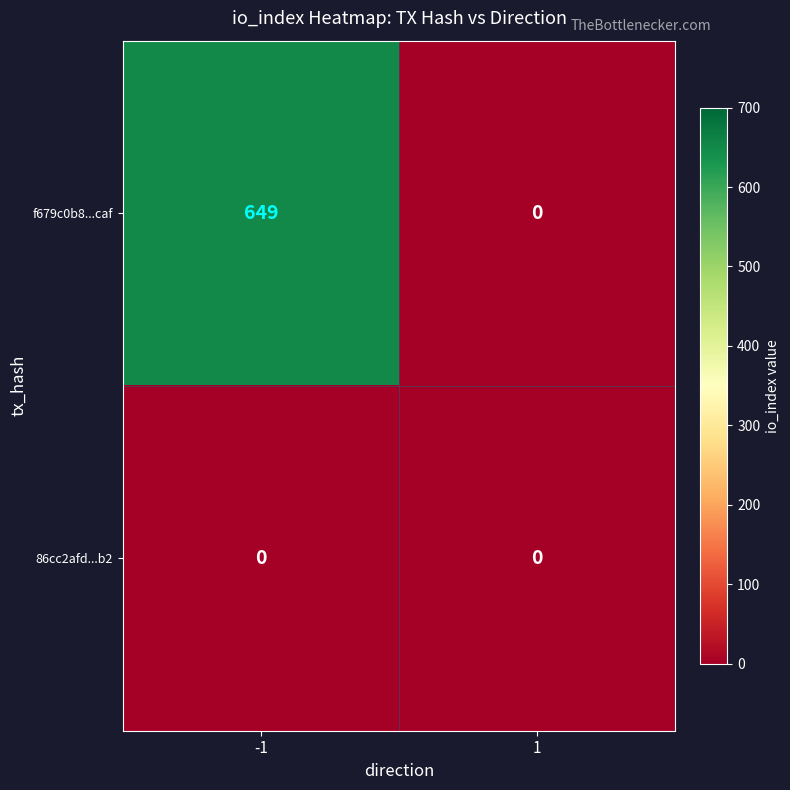

Reading right to left, what are all the values shown in this chart?

f679c0b8...caf: 0	649
86cc2afd...b2: 0	0